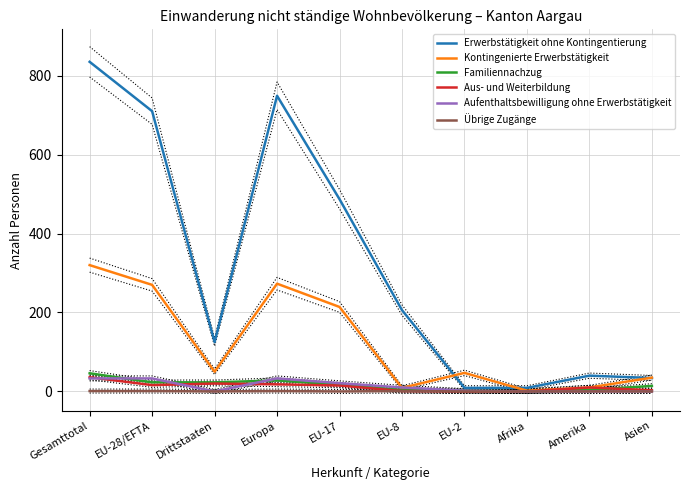

Is the value of Kontingenierte Erwerbstätigkeit at Gesamttotal greater than the value of Übrige Zugänge at Europa?

Yes